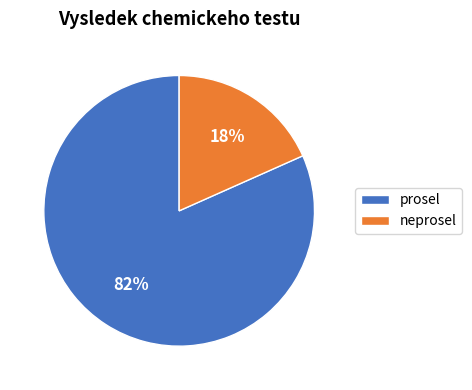

The neprosel slice represents 13% of the pie. True or false?

False